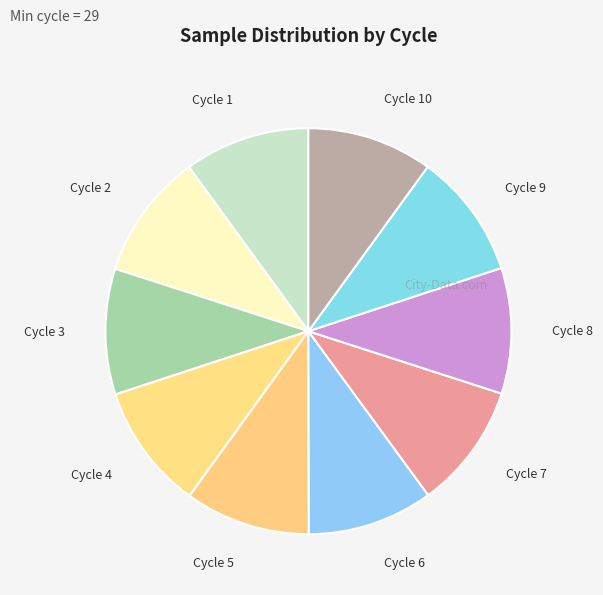

Does any single category account for the majority?

No